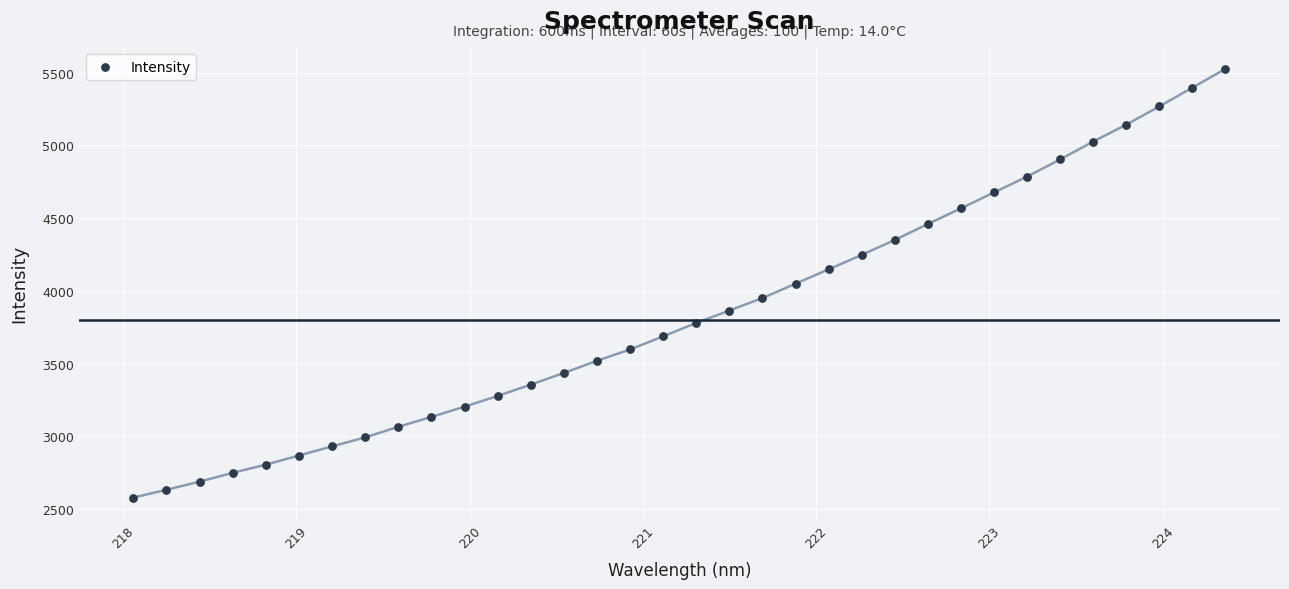

What is the range of Y values (max minus min)?

2947.5